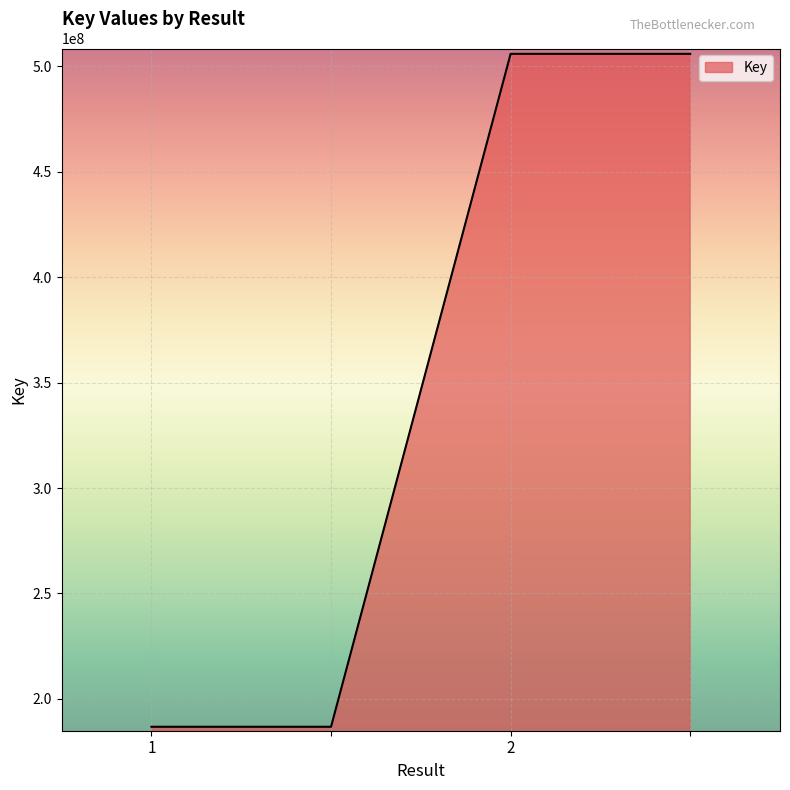

What is the greatest value displayed?

506003870